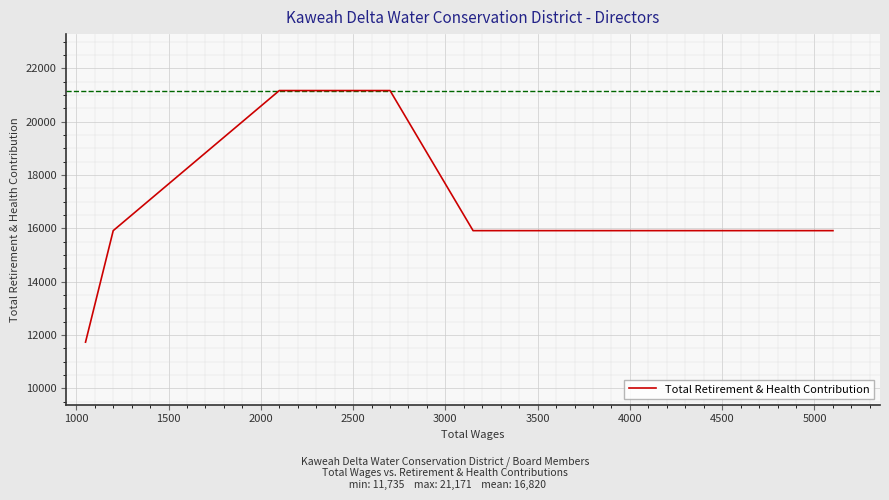

What is the greatest value displayed?

21171